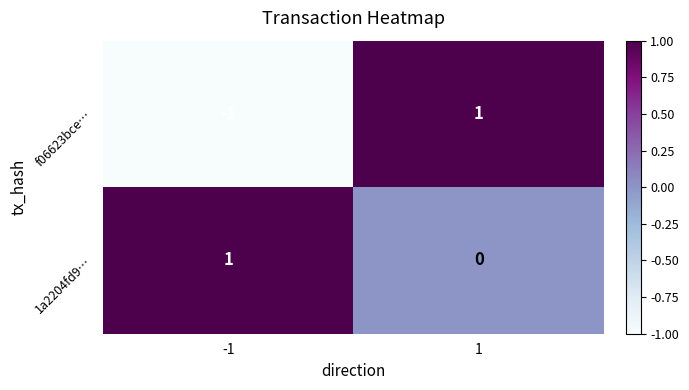

The f06623bce… series shows 0 at -1. True or false?

False